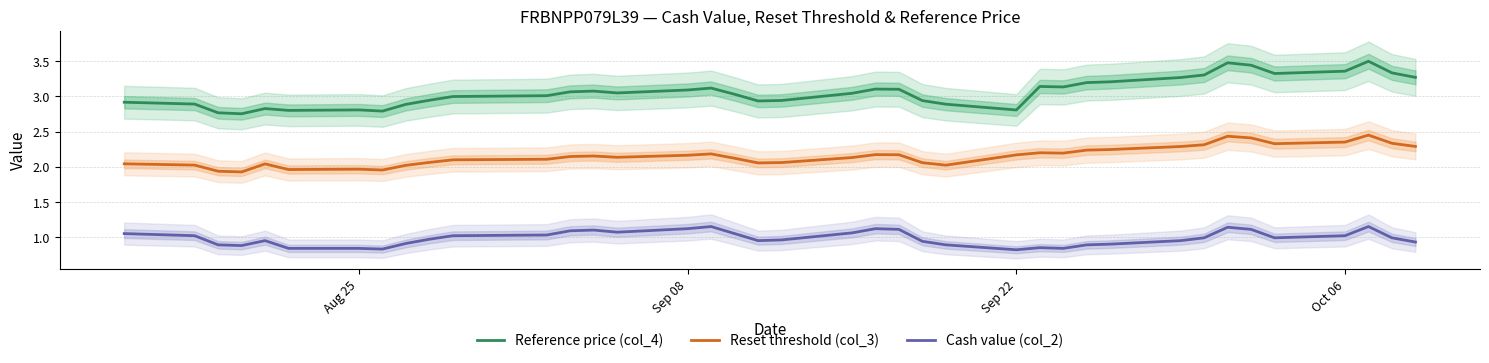

What is the maximum value for Reference price (col_4)?

3.5